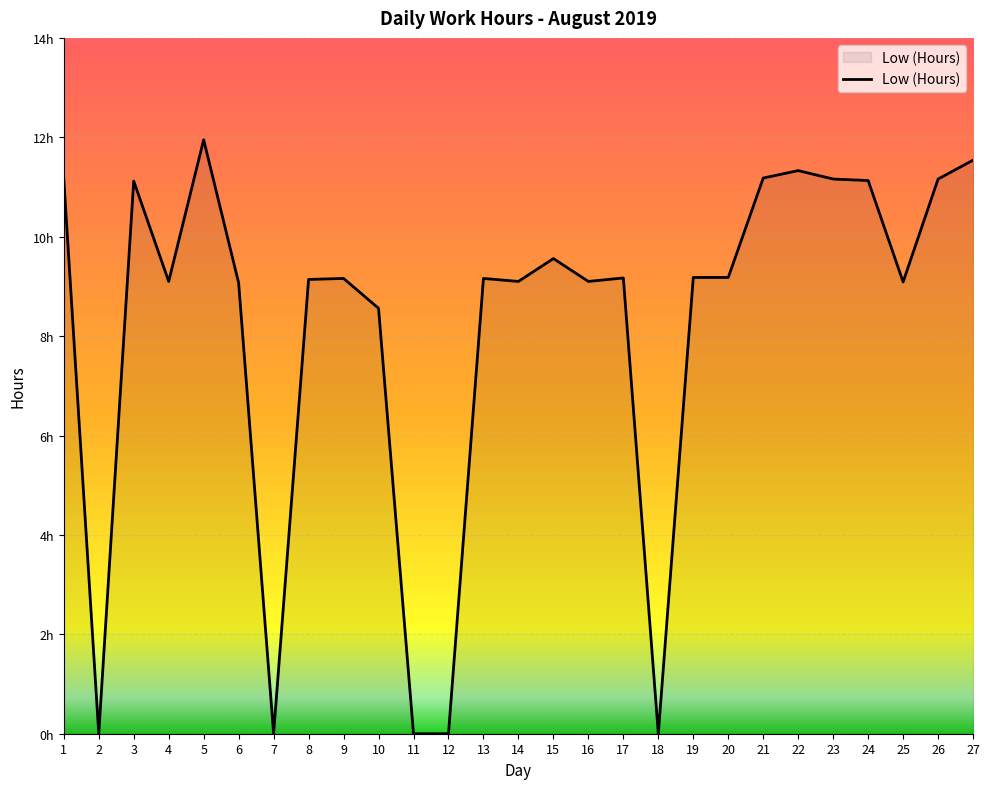

Reading left to right, transcribe all the data shown in this chart.

1=11.2	2=0.0	3=11.1	4=9.1	5=11.9	6=9.1	7=0.0	8=9.1	9=9.2	10=8.6	11=0.0	12=0.0	13=9.2	14=9.1	15=9.6	16=9.1	17=9.2	18=0.0	19=9.2	20=9.2	21=11.2	22=11.3	23=11.2	24=11.1	25=9.1	26=11.2	27=11.5